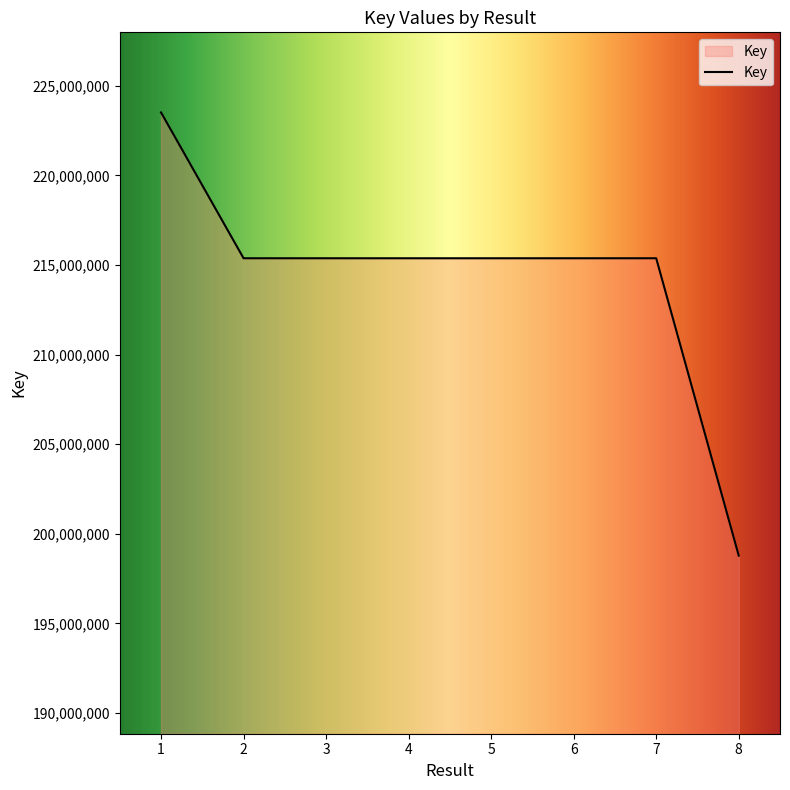

True or false: there are more than 0 points higher than both neighbors.

True